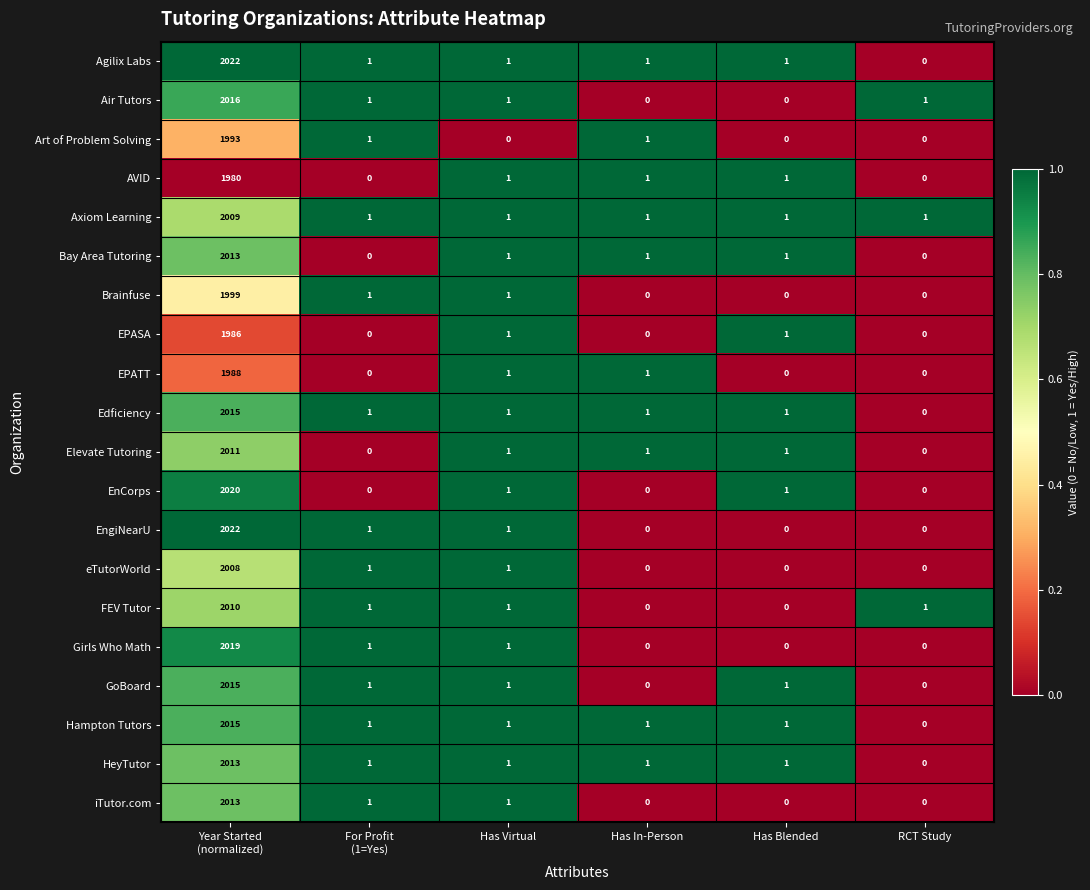

What is the average value of the Elevate Tutoring series?

336